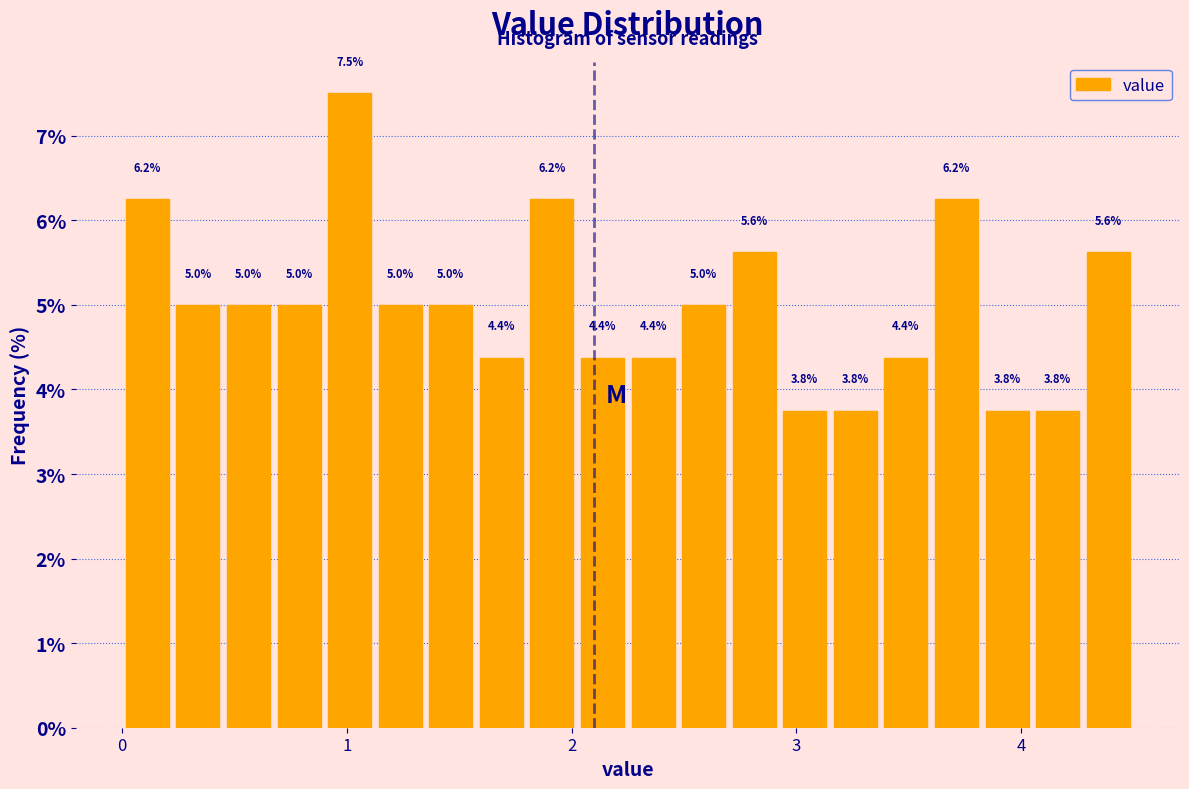

Read against the x-axis, roughly where is the centre of the tallest bar?

1.0